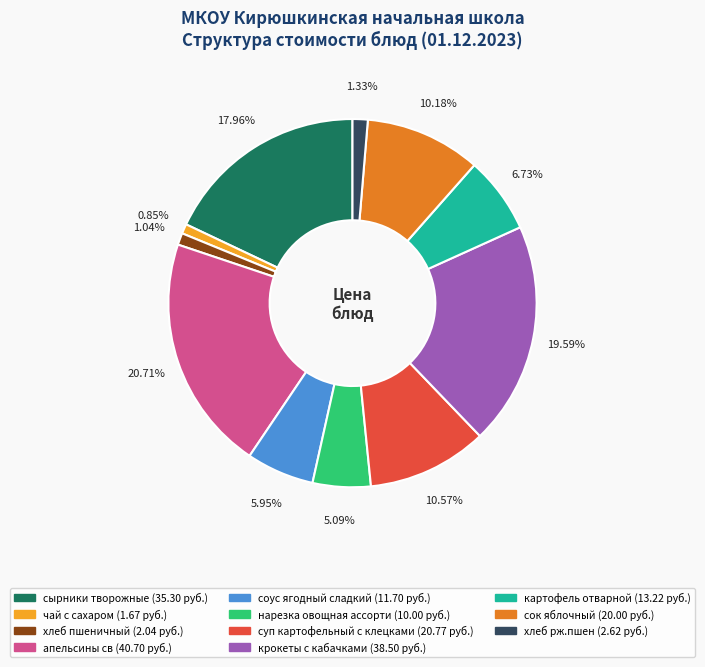

To the nearest percent, what is the combined percentage of крокеты с кабачками and нарезка овощная ассорти?

25%